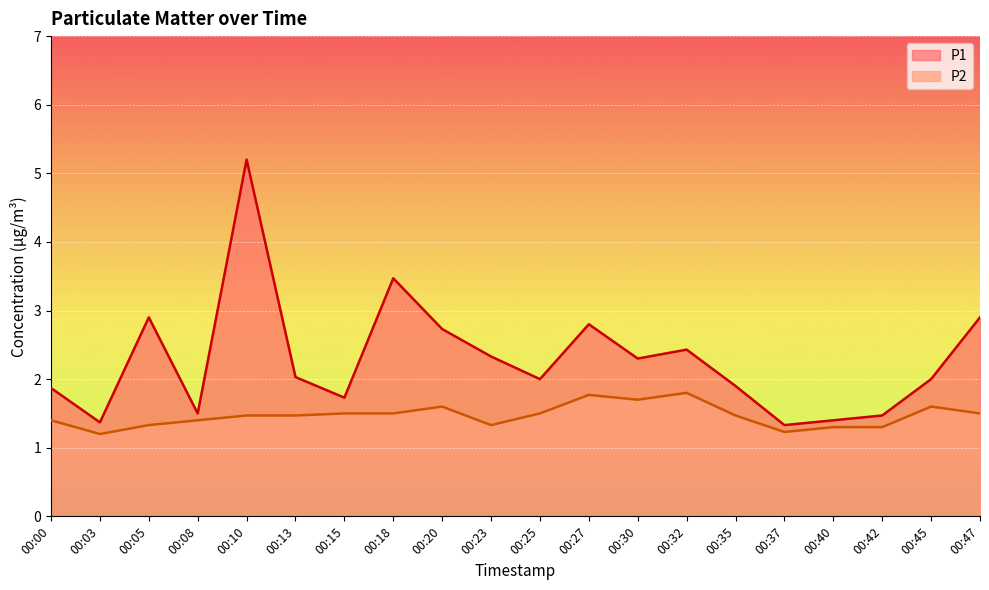

At which category does P1 reach its first local peak?

00:05